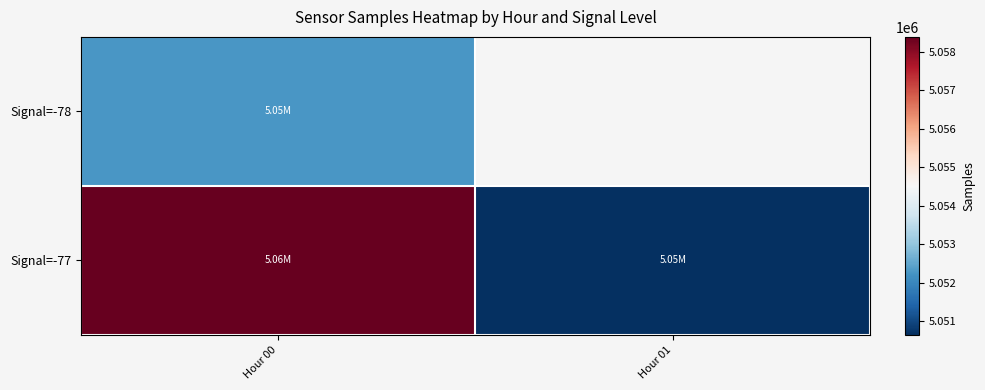

At which label does Signal=-77 first exceed 5058390?

Hour 00